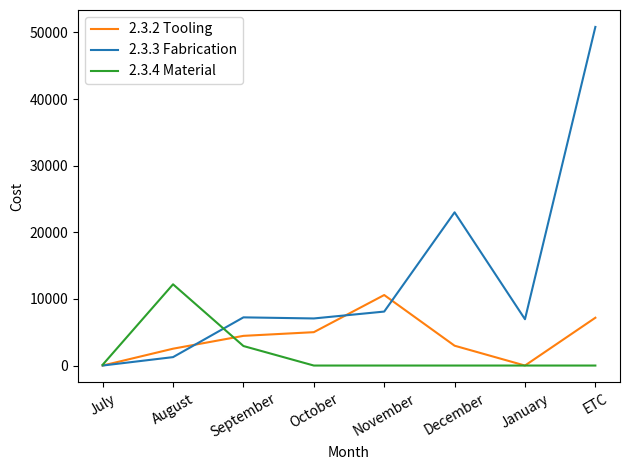

Rank the series by their average value, from lowest to highest.

2.3.4 Material, 2.3.2 Tooling, 2.3.3 Fabrication